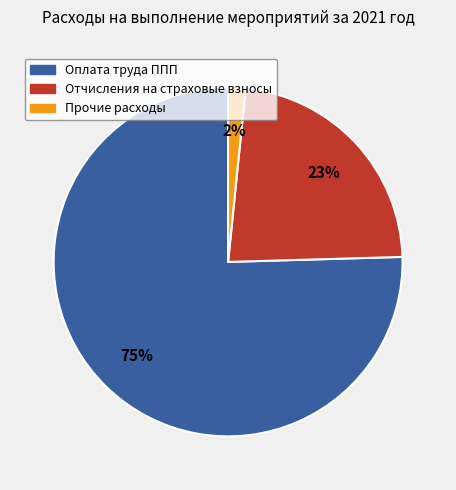

Does Оплата труда ППП represent more than half of the total?

Yes